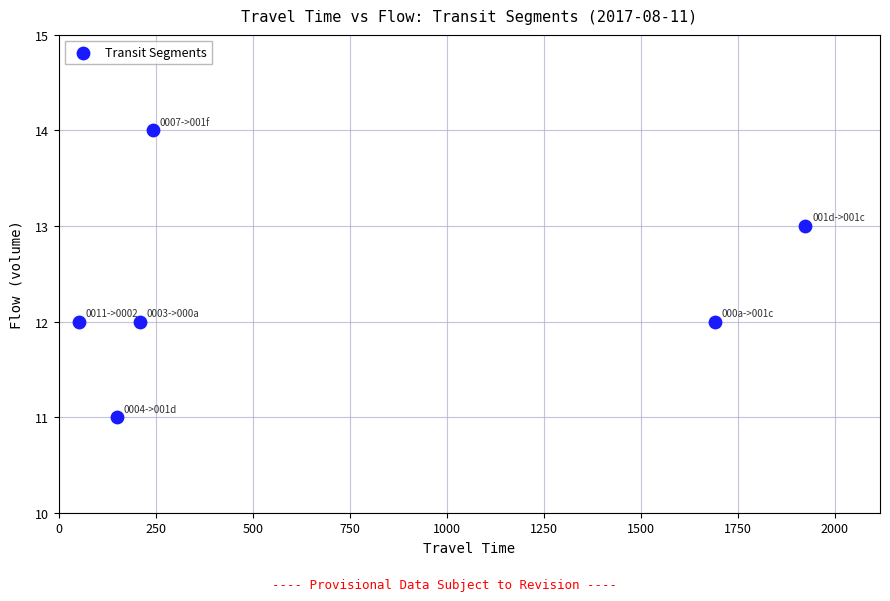

What is the range of Y values (max minus min)?

3